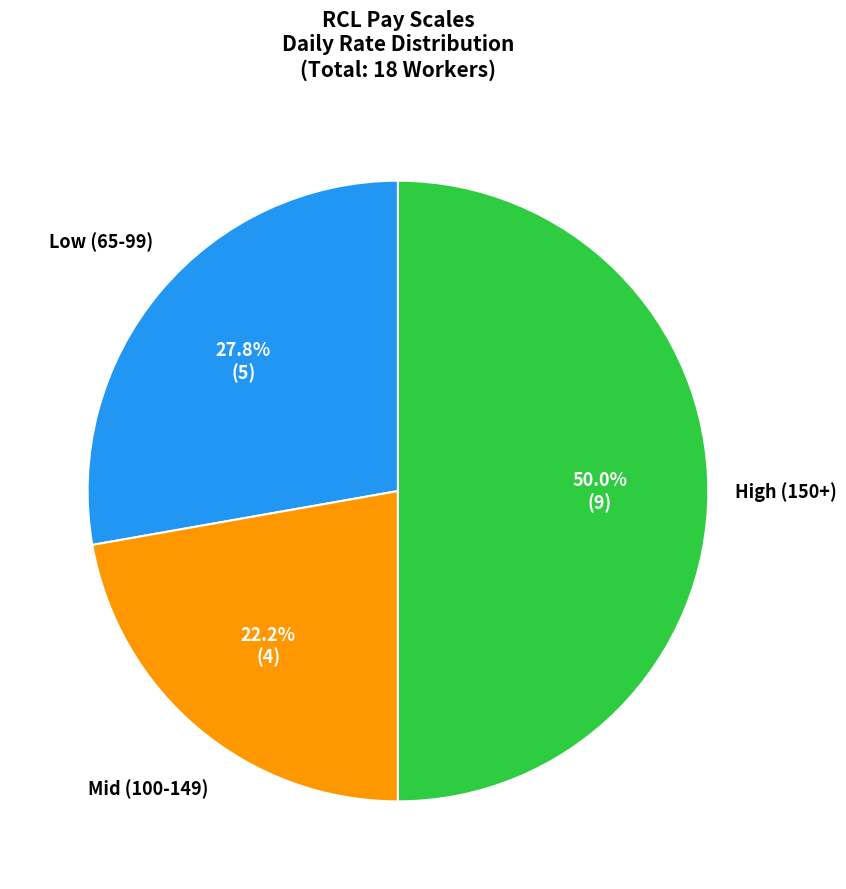

To the nearest percent, what is the difference between the largest and smallest slice percentages?

28%